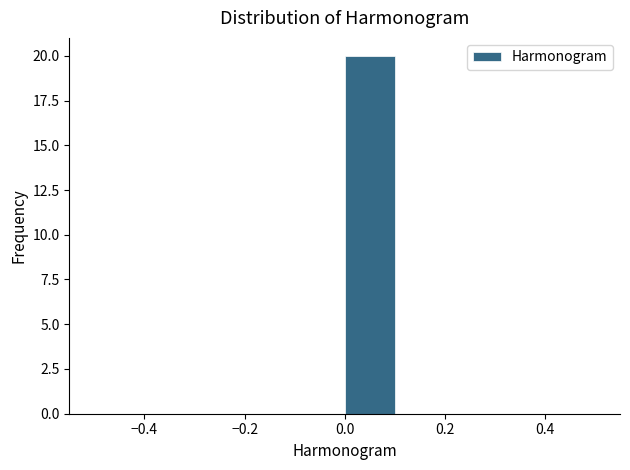

Which range on the x-axis has the tallest bar?

0.0 to 0.1